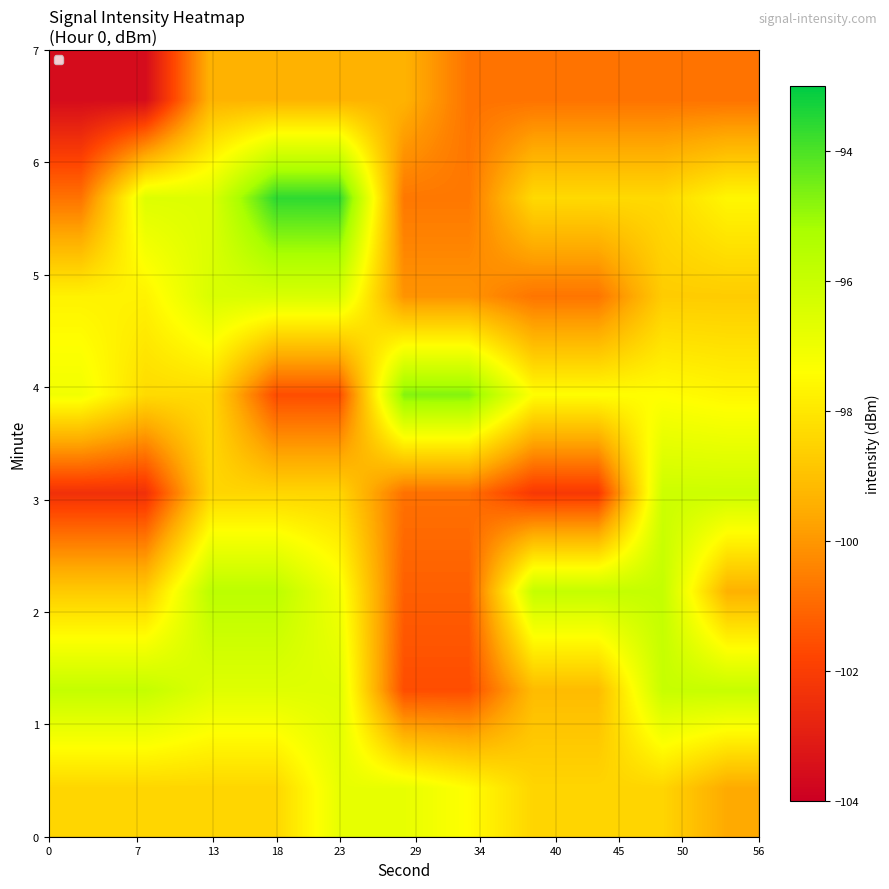

What is the minimum value shown in the chart?

-103.6